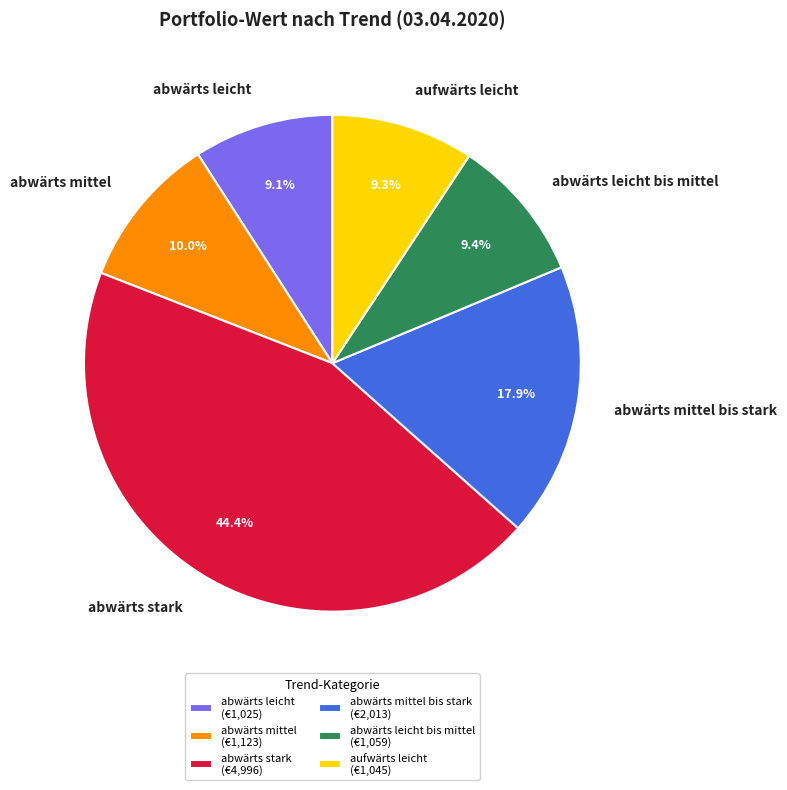

How much of the chart is everything except abwärts leicht?

90.9%